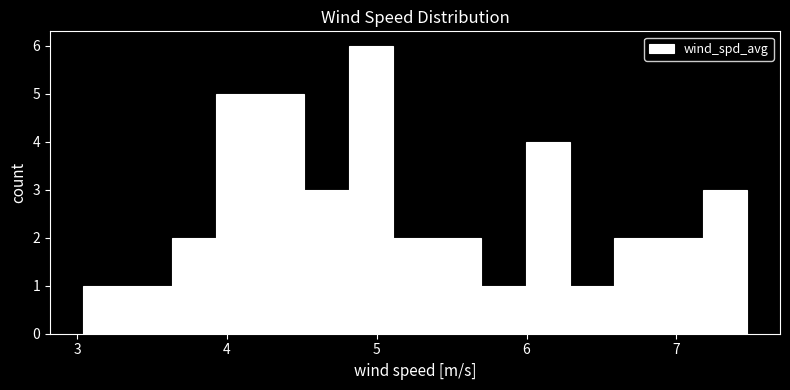

Read against the x-axis, roughly where is the centre of the tallest bar?

5.0